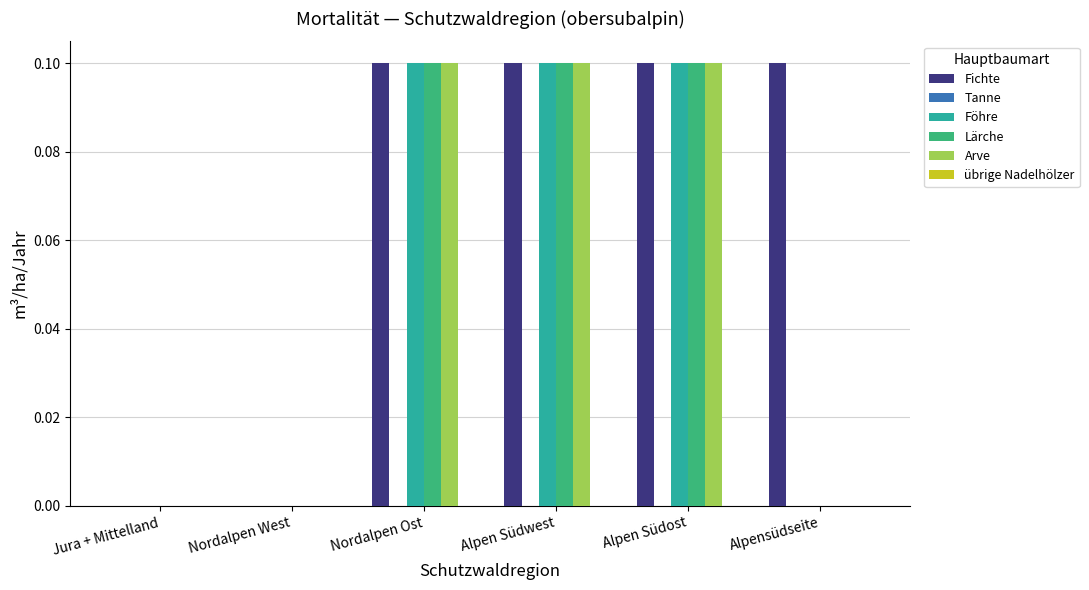

Reading right to left, extract all data points from this chart.

Fichte: Alpensüdseite=0.1	Alpen Südost=0.1	Alpen Südwest=0.1	Nordalpen Ost=0.1	Nordalpen West=0.0	Jura + Mittelland=0.0
Föhre: Alpensüdseite=0.0	Alpen Südost=0.1	Alpen Südwest=0.1	Nordalpen Ost=0.1	Nordalpen West=0.0	Jura + Mittelland=0.0
Lärche: Alpensüdseite=0.0	Alpen Südost=0.1	Alpen Südwest=0.1	Nordalpen Ost=0.1	Nordalpen West=0.0	Jura + Mittelland=0.0
Arve: Alpensüdseite=0.0	Alpen Südost=0.1	Alpen Südwest=0.1	Nordalpen Ost=0.1	Nordalpen West=0.0	Jura + Mittelland=0.0